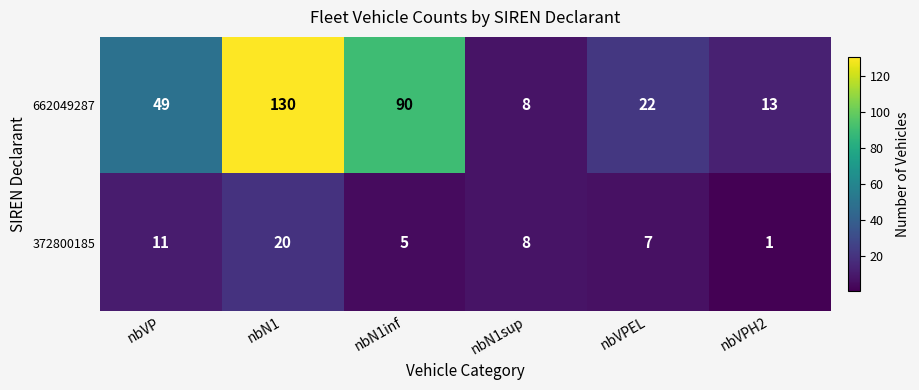

What is the sum of all 372800185 values?

52